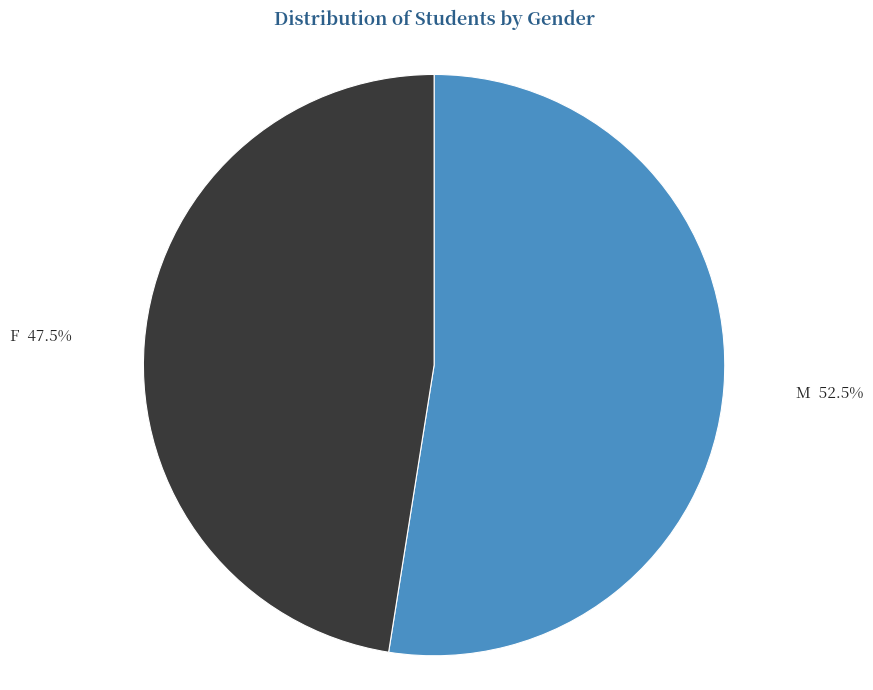

The M slice represents 45% of the pie. True or false?

False